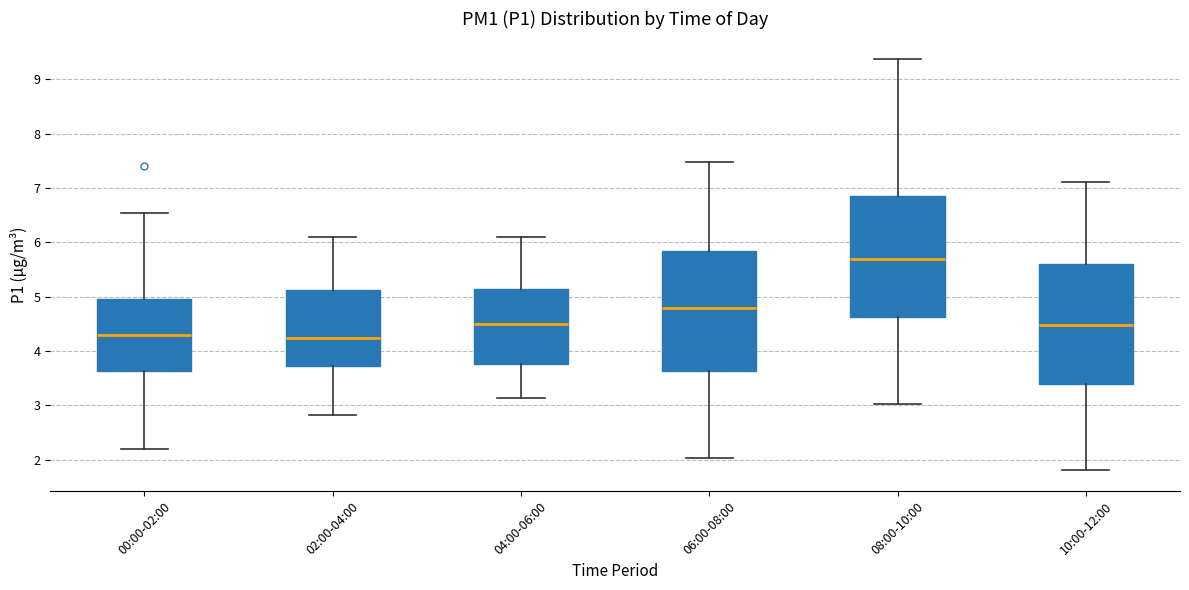

Where is the lower edge of the box for 10:00-12:00 on the y-axis? The values are not printed on the chart, so give them approximately, as read against the axis.

3.4